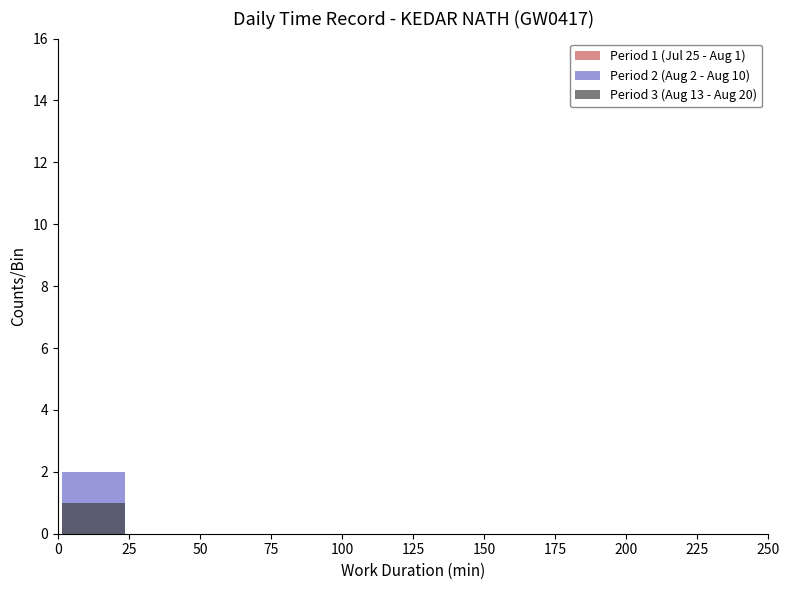

At how many categories does at least one series exceed 1?

1